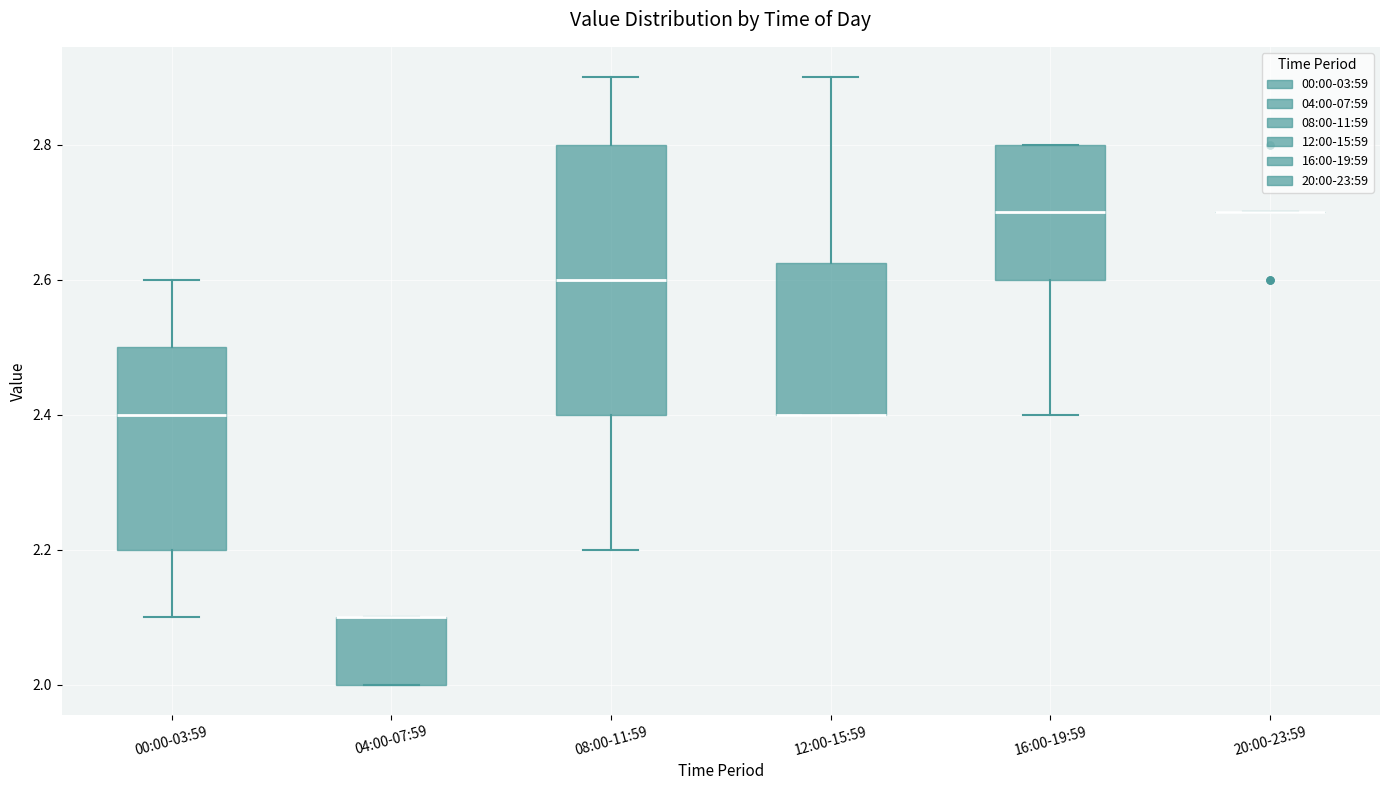

Where is the upper edge of the box for 12:00-15:59 on the y-axis? The values are not printed on the chart, so give them approximately, as read against the axis.

2.62